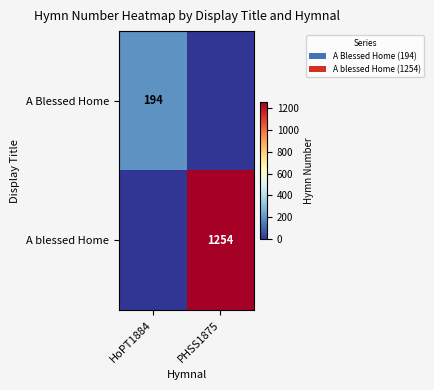

The A blessed Home series shows 1254 at PHSS1875. True or false?

True